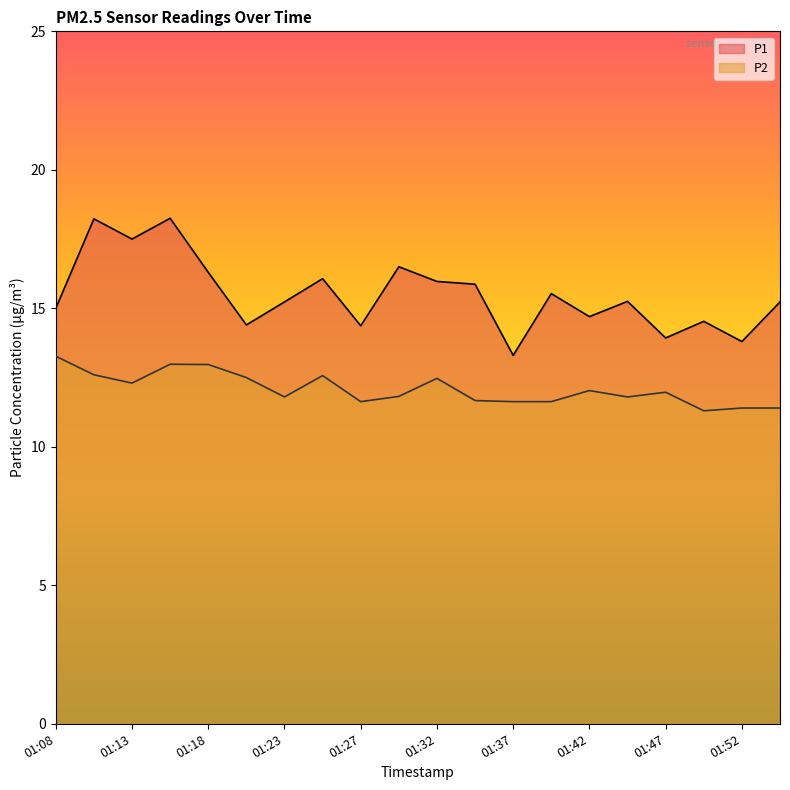

At which category does P1 reach its first local peak?

01:10